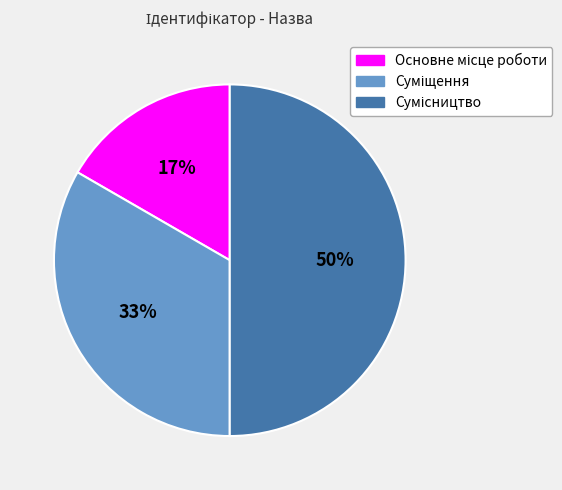

To the nearest percent, what is the average slice percentage?

33%